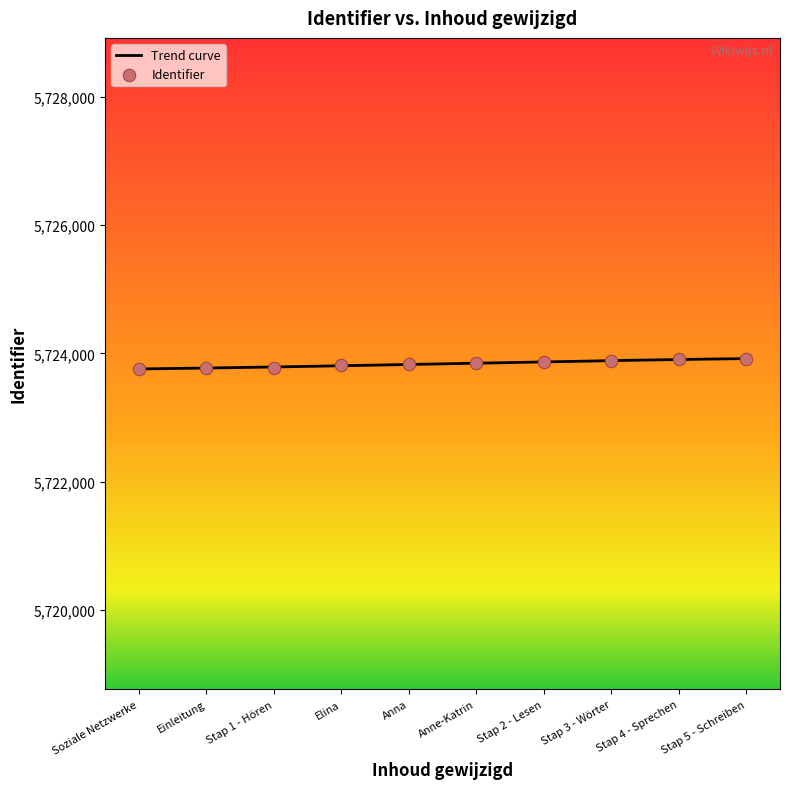

Which has a higher value, Stap 5 - Schreiben or Anne-Katrin?

Stap 5 - Schreiben